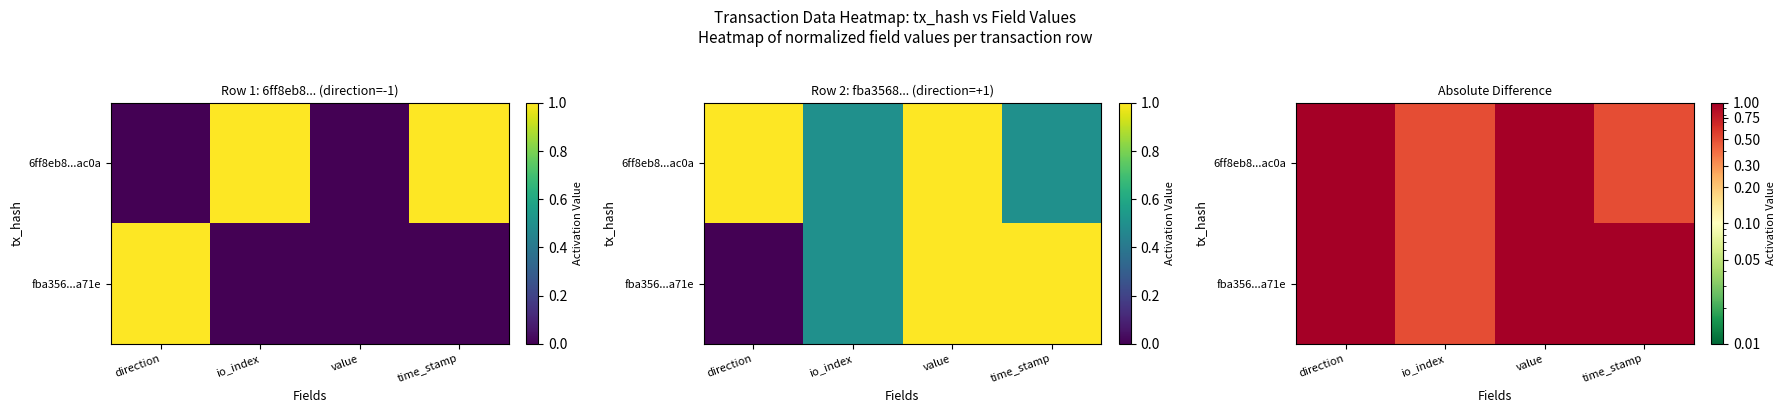

What value does the fba356...a71e series have at direction?

1.0